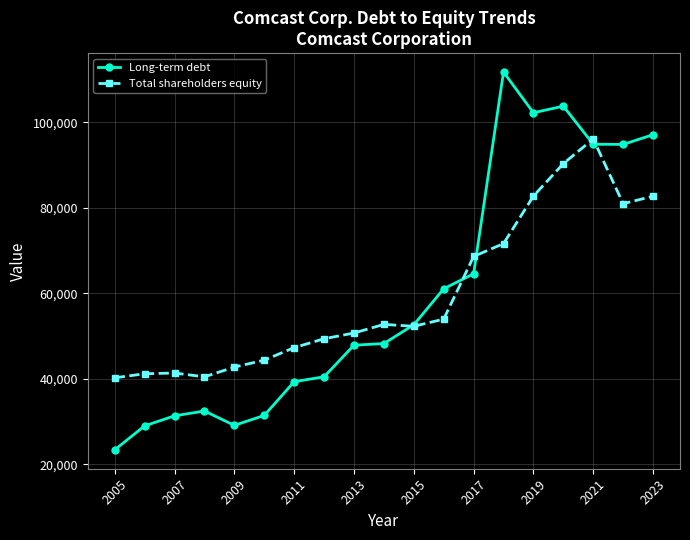

Rank the series by their maximum value, from lowest to highest.

Total shareholders equity, Long-term debt